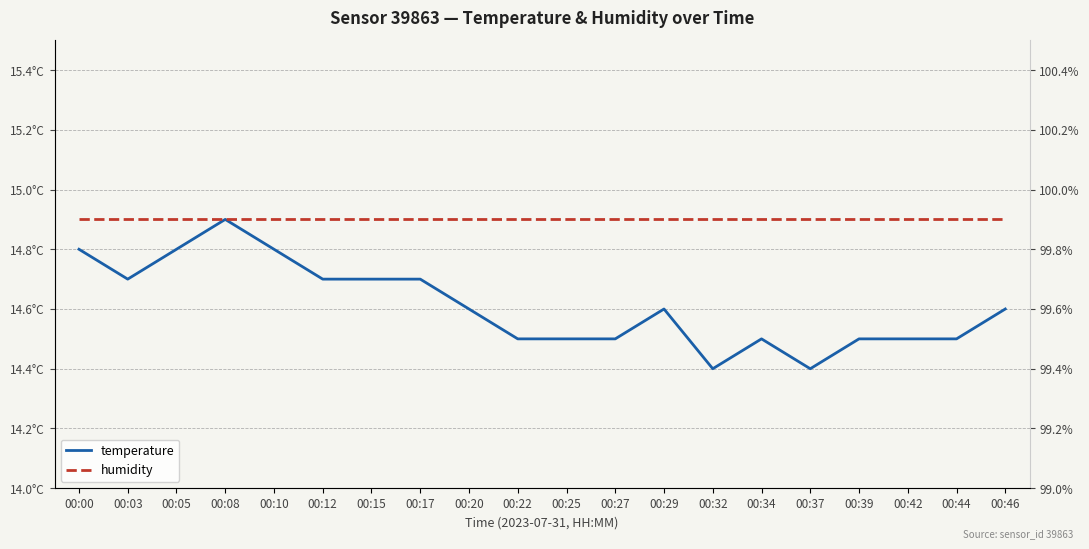

Is it true that humidity equals 139.6 at 00:29?

False